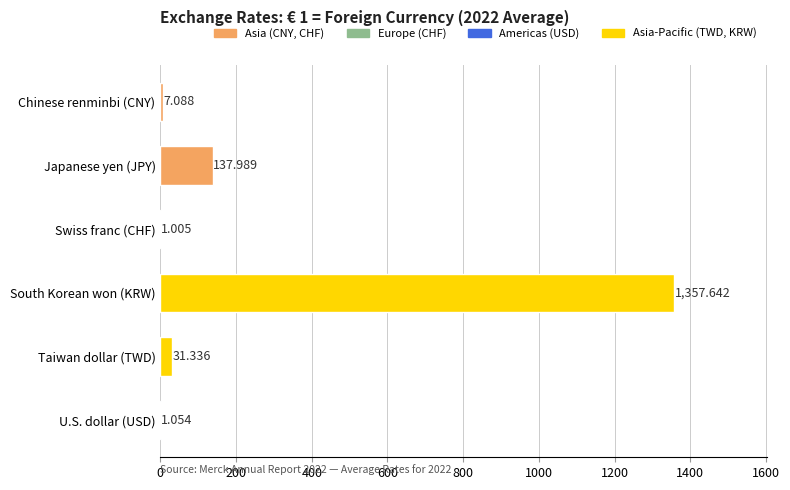

Which has a higher value, South Korean won (KRW) or Chinese renminbi (CNY)?

South Korean won (KRW)